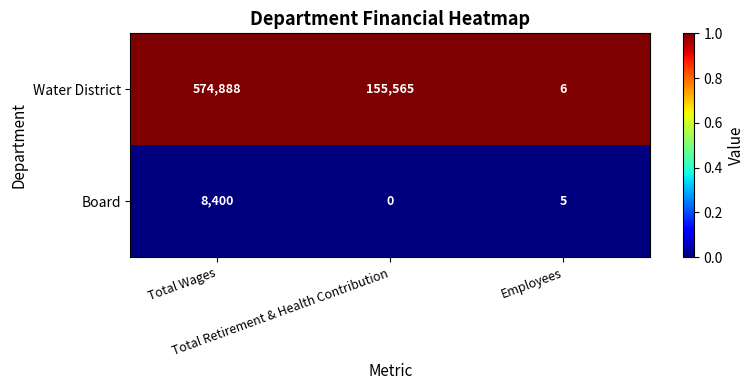

Rank the series by their maximum value, from lowest to highest.

Board, Water District